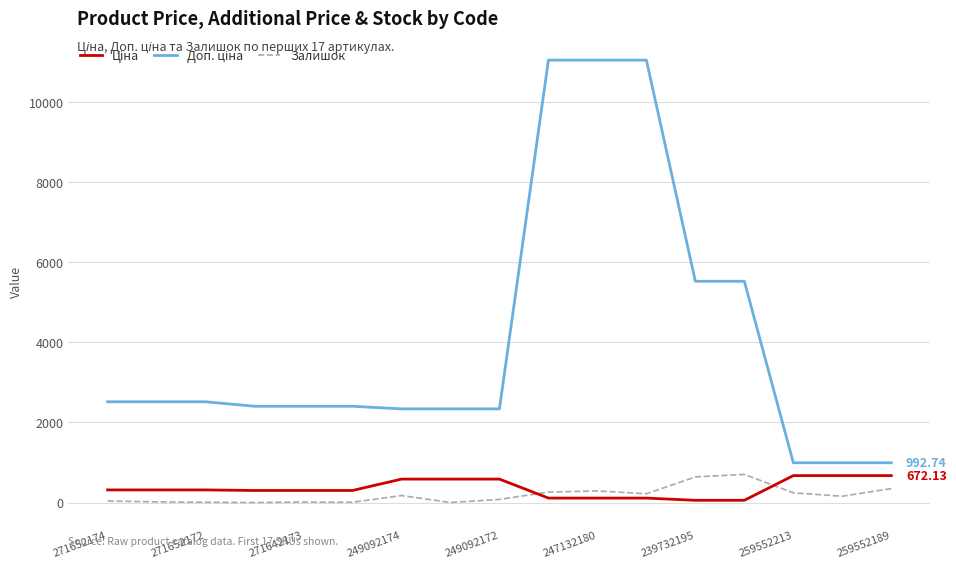

Where does the Доп. ціна series first go above 2405?

271652174